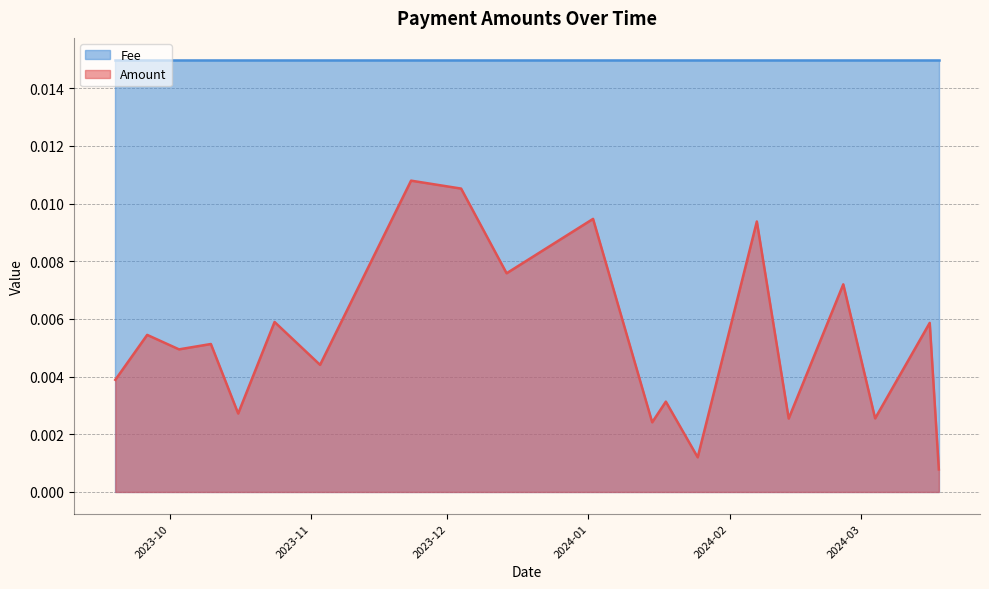

Between 2024-03-18 and 2023-11-03, which series saw the biggest shift?

Amount